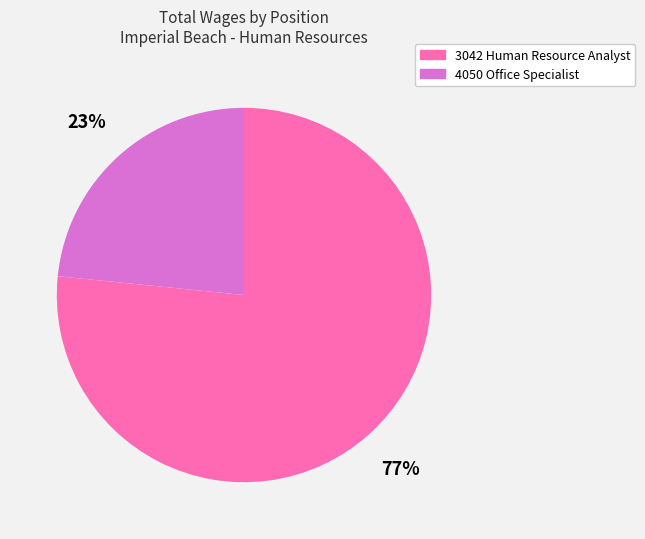

To the nearest percent, what portion does 3042 Human Resource Analyst represent?

77%